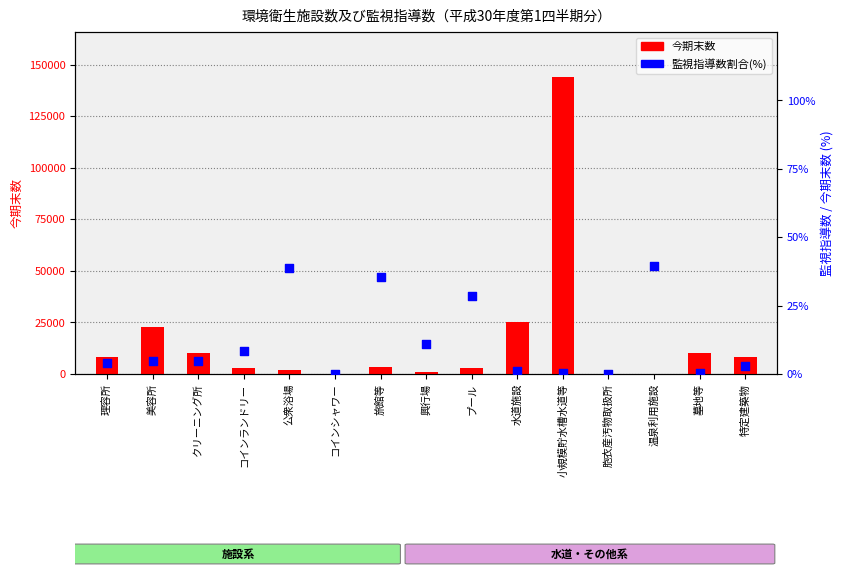

At which category is the sum across all series the highest?

小規模貯水槽水道等